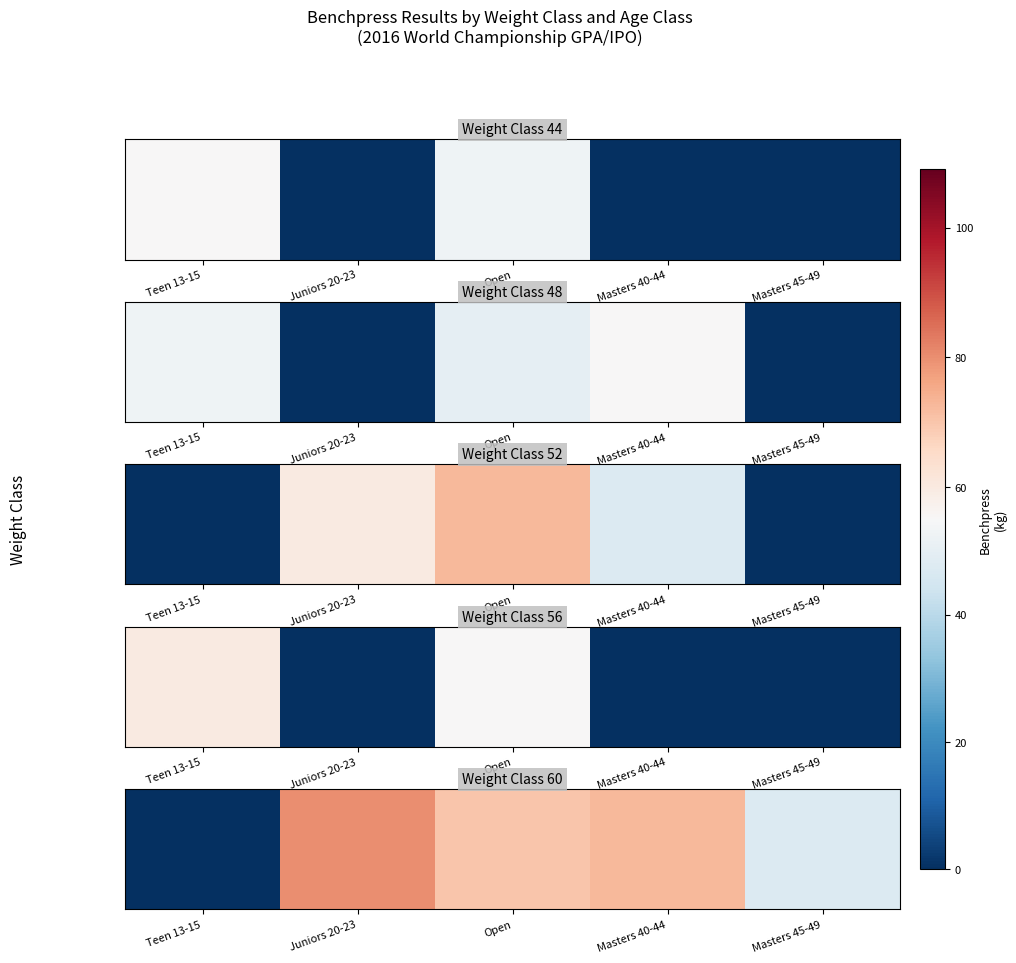

What is the greatest value displayed?

80.0